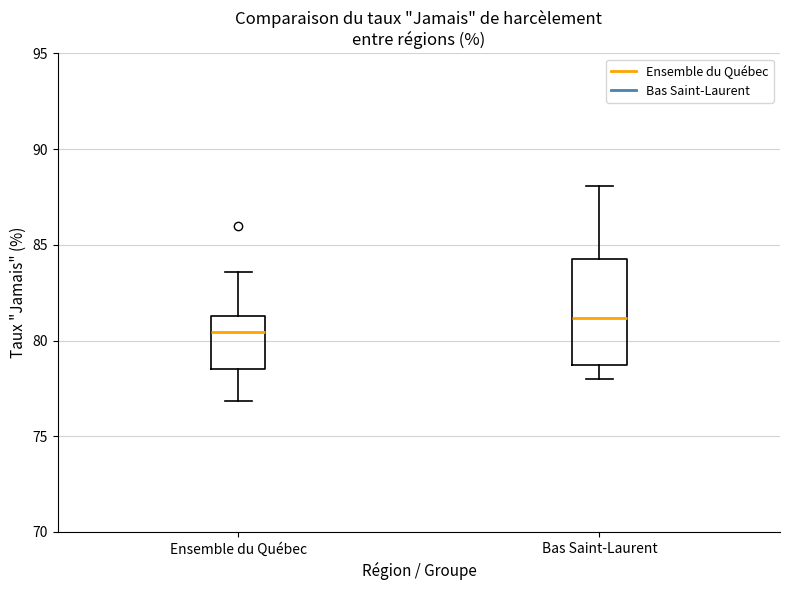

Where is the lower edge of the box for Ensemble du Québec on the y-axis? The values are not printed on the chart, so give them approximately, as read against the axis.

78.5